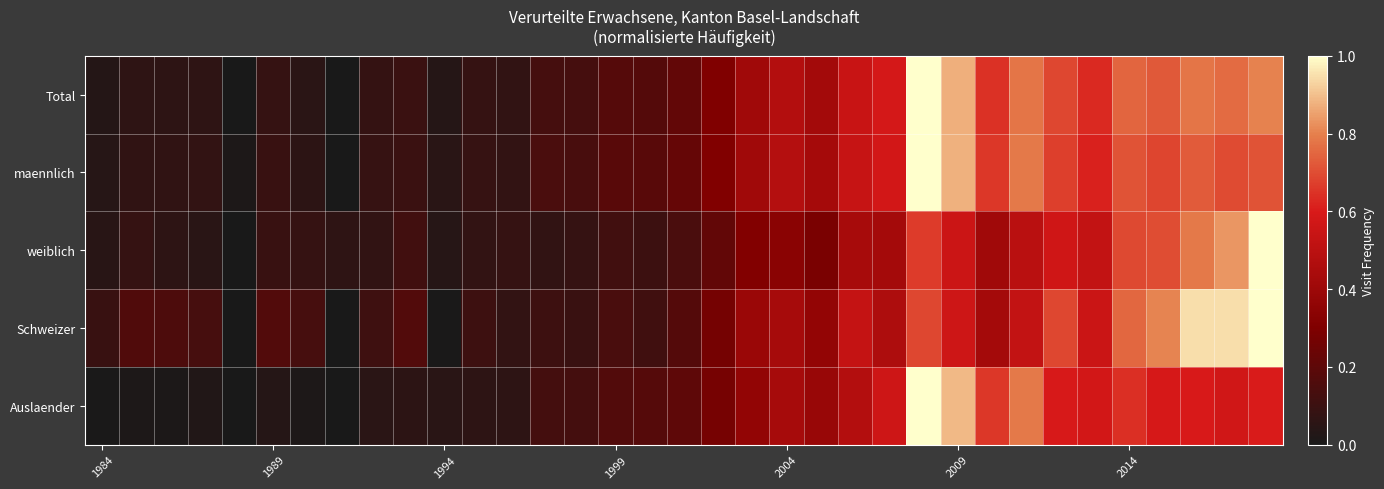

At how many categories does at least one series exceed 0?

35